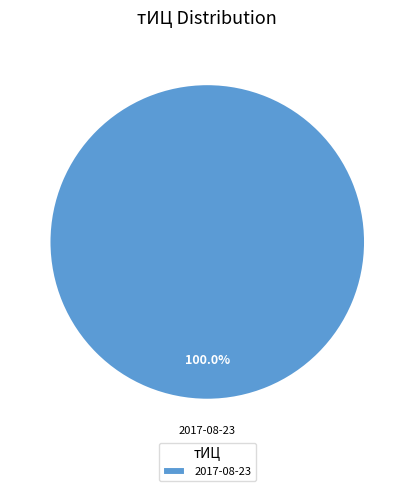

Is there any slice that represents more than half of the pie?

Yes